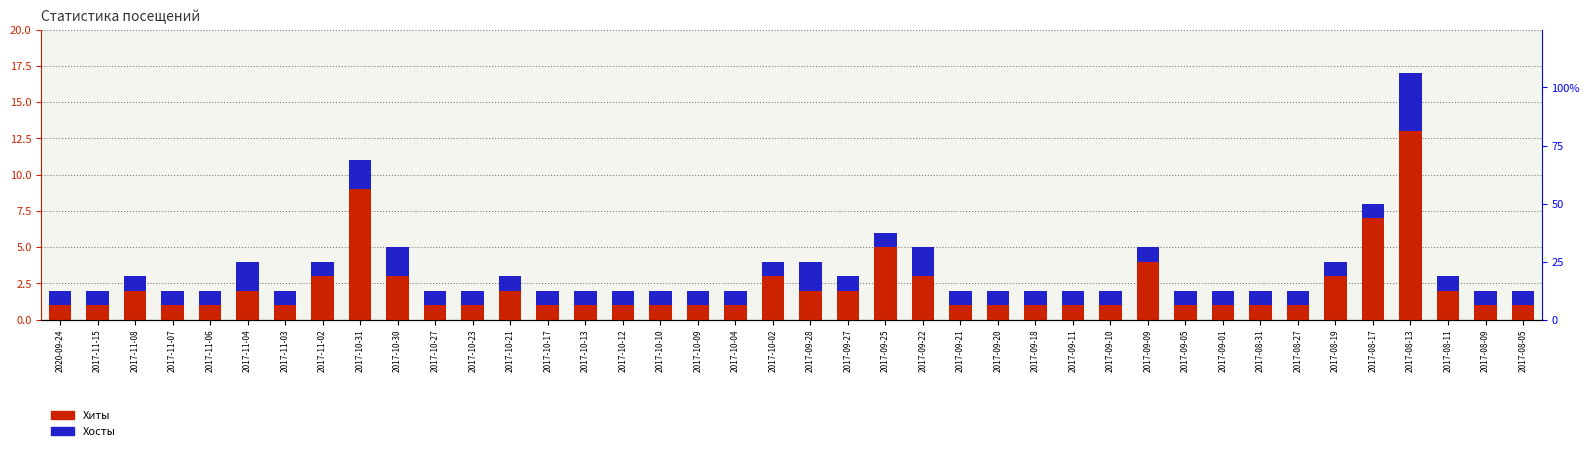

What position from the right is 2017-10-13?

26